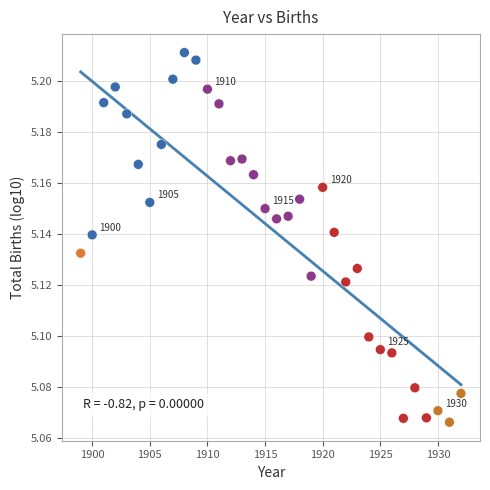

What is the range of X values (max minus min)?

33.0